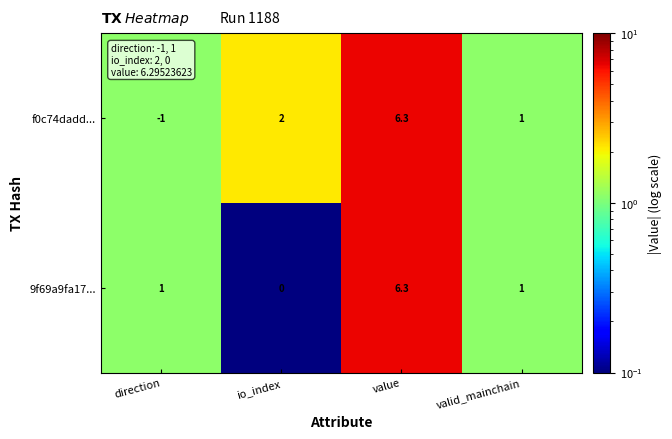

At which category does the chart reach its peak across all series?

value